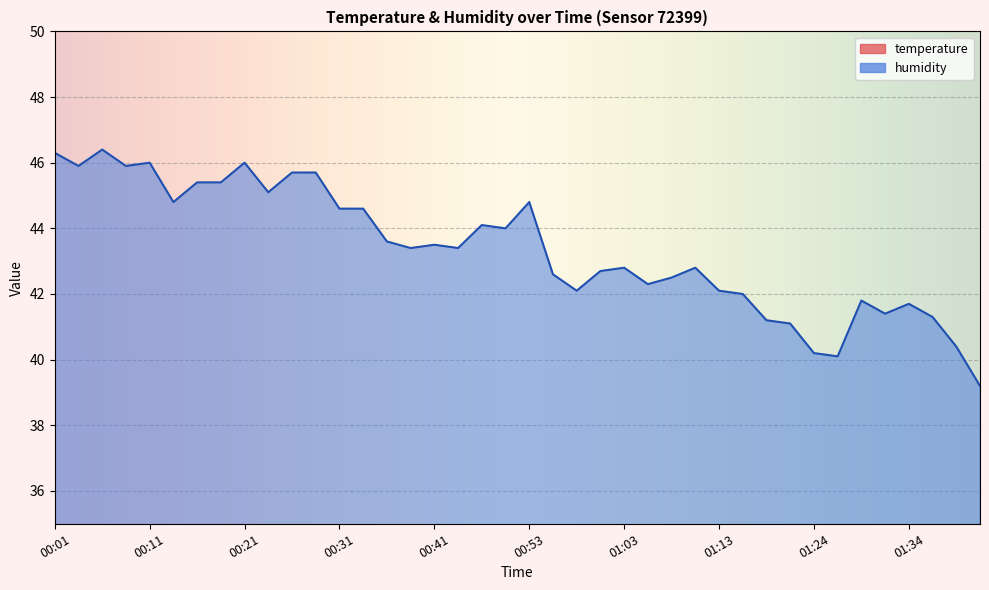

Is the value of humidity at 00:21 greater than the value of temperature at 01:13?

Yes